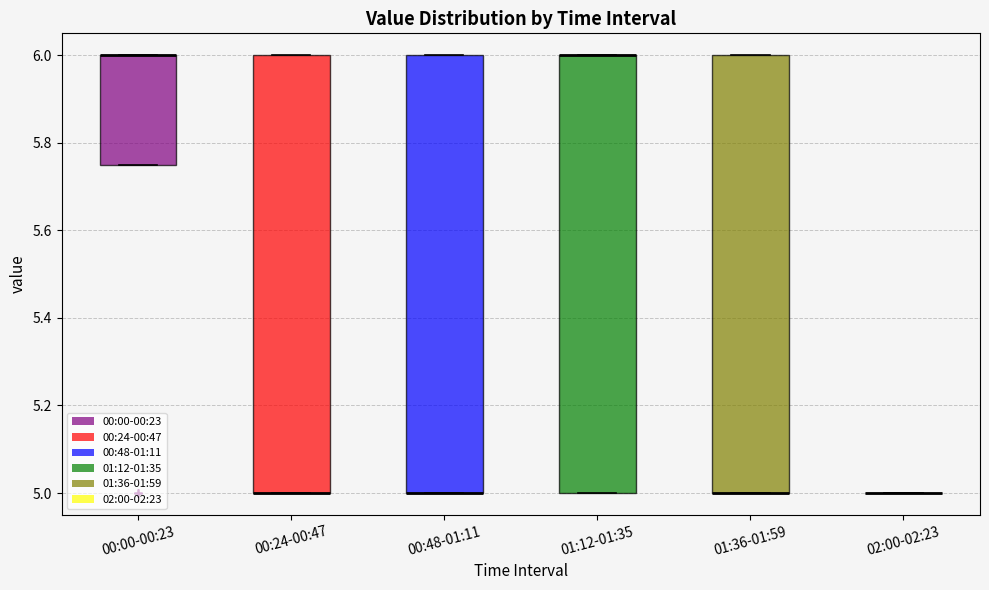

Where is the lower edge of the box for 01:12-01:35 on the y-axis? The values are not printed on the chart, so give them approximately, as read against the axis.

5.00